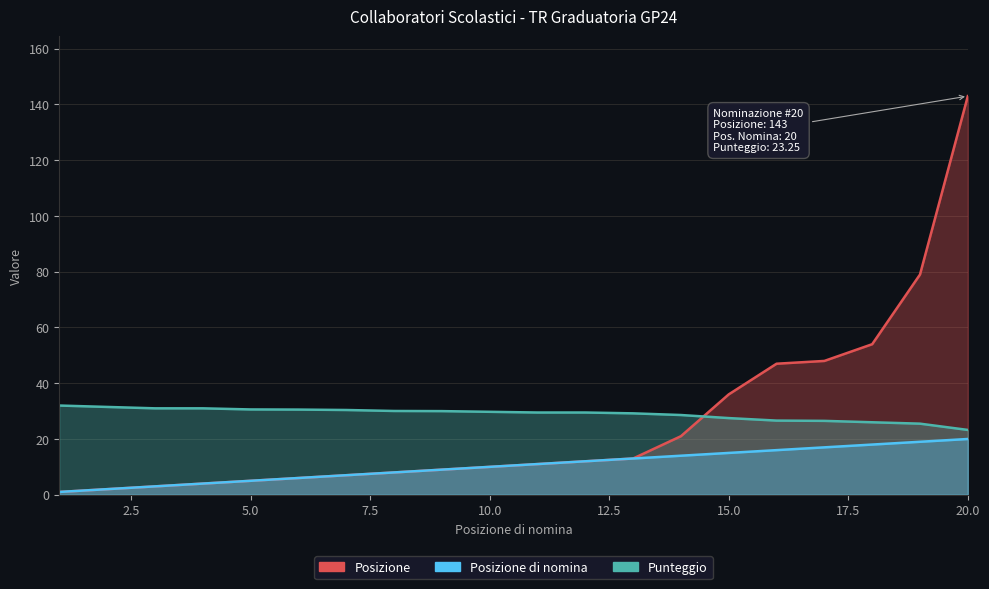

Rank the series by their average value, from lowest to highest.

Posizione di nomina, Posizione, Punteggio